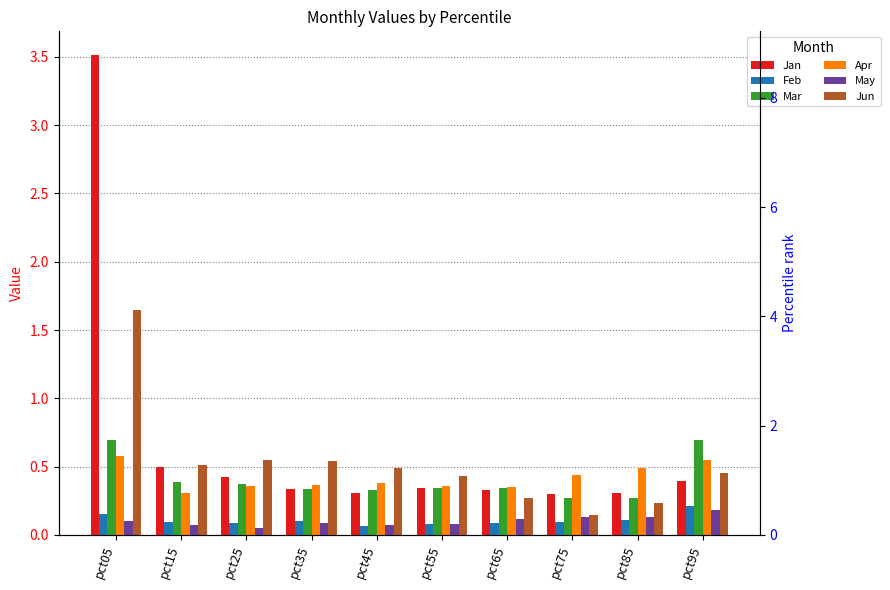

Reading left to right, list all the values displayed in this chart.

Jan: 3.5	0.5	0.4	0.3	0.3	0.3	0.3	0.3	0.3	0.4
Feb: 0.2	0.1	0.1	0.1	0.1	0.1	0.1	0.1	0.1	0.2
Mar: 0.7	0.4	0.4	0.3	0.3	0.3	0.3	0.3	0.3	0.7
Apr: 0.6	0.3	0.4	0.4	0.4	0.4	0.3	0.4	0.5	0.5
May: 0.1	0.1	0.0	0.1	0.1	0.1	0.1	0.1	0.1	0.2
Jun: 1.6	0.5	0.6	0.5	0.5	0.4	0.3	0.1	0.2	0.5